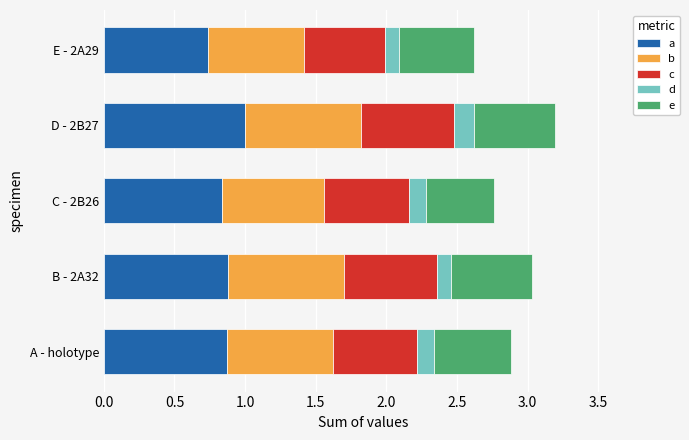

What is the total value across all series at C - 2B26?

2.8